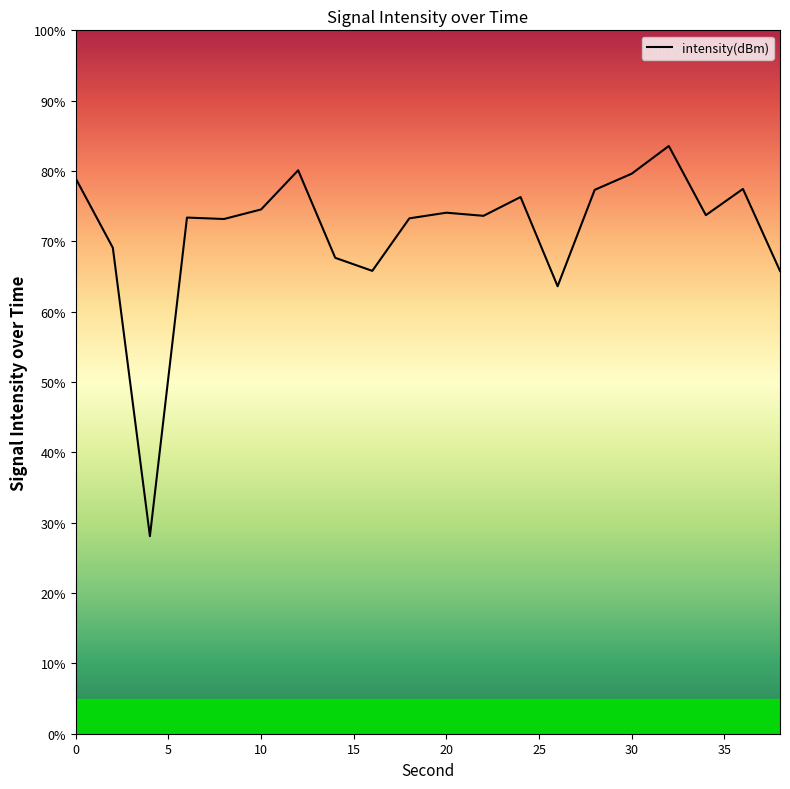

Is it true that the value at 14 is 44.0?

False